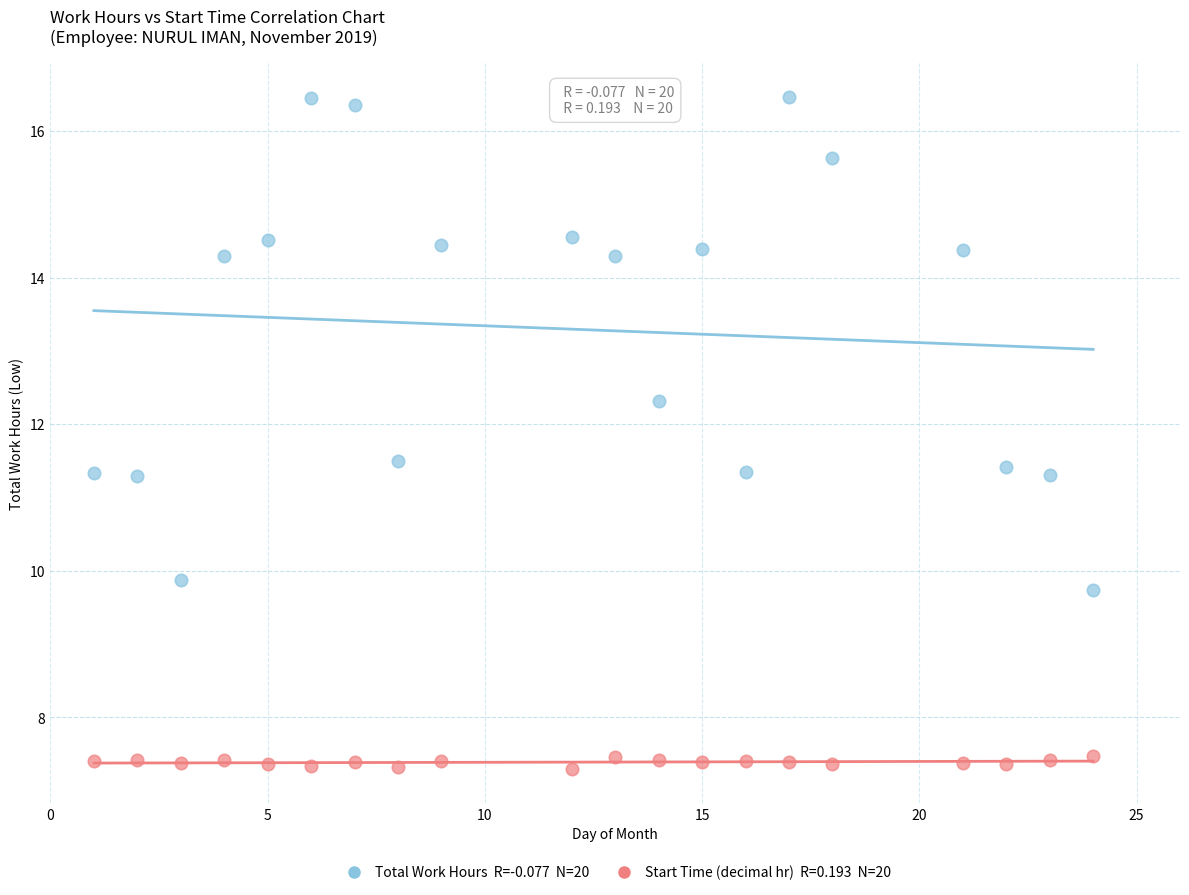

Across all data points, what is the range of X values (max minus min)?

23.0